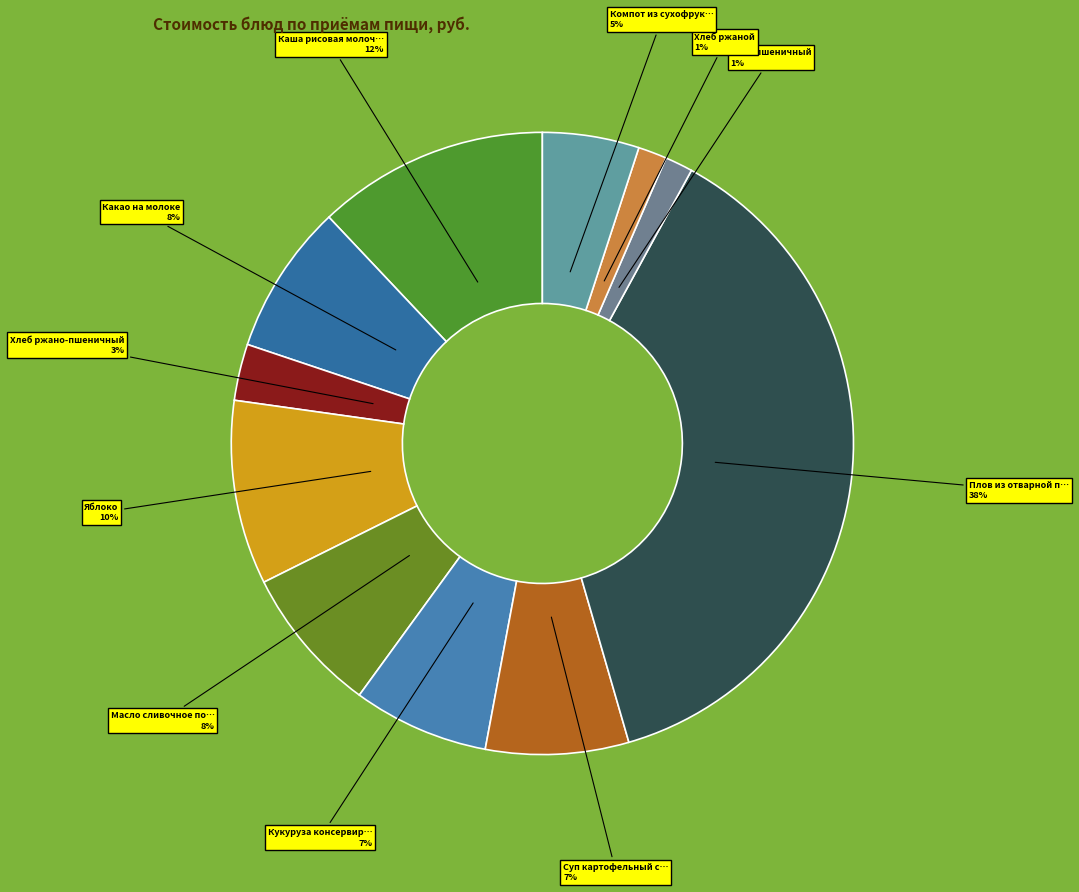

How many slices are in this pie chart?

11